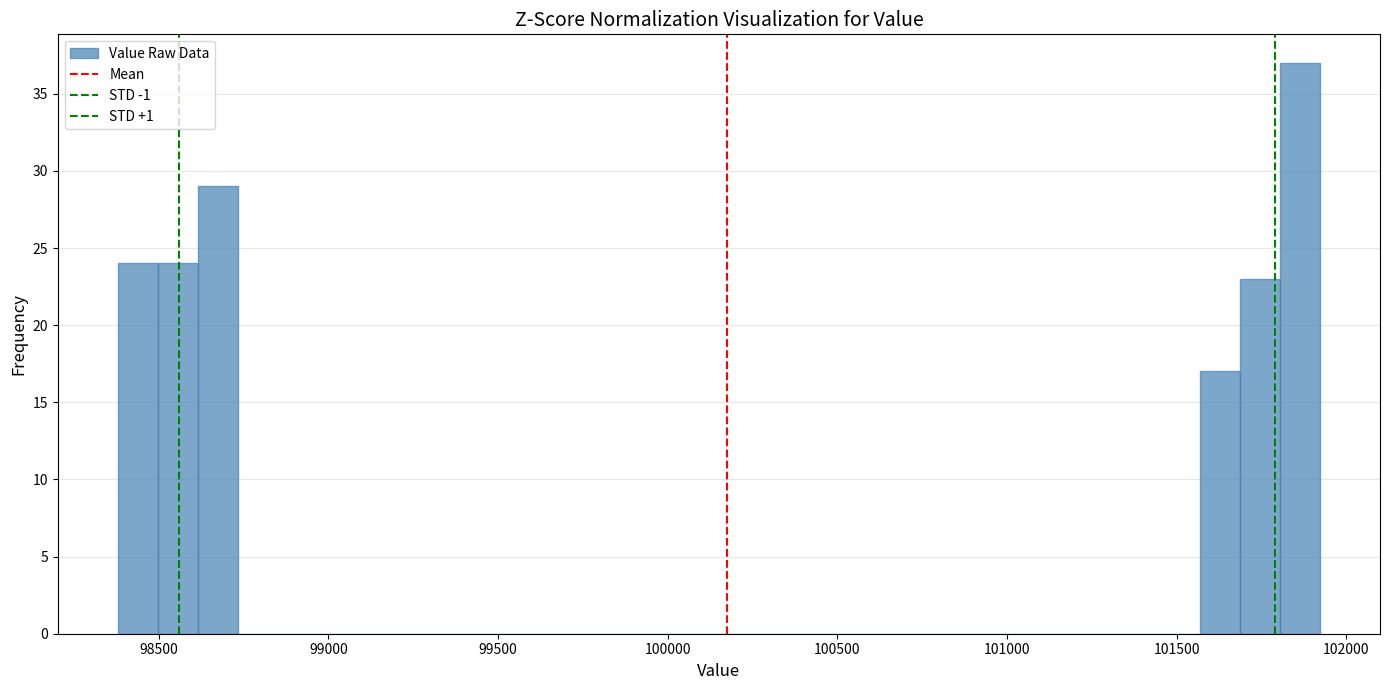

Around what value on the x-axis is the tallest bar? Give the approximate position of its centre, as read against the axis.

101850